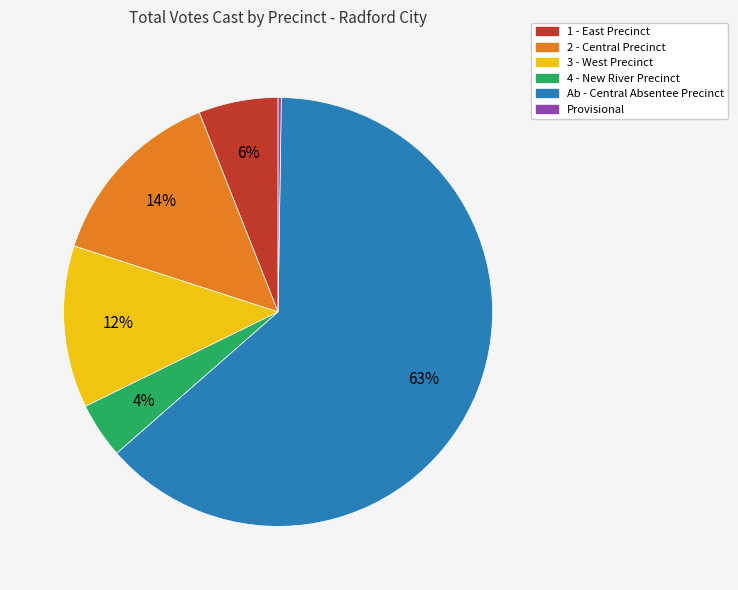

Between Ab - Central Absentee Precinct and 2 - Central Precinct, which is larger?

Ab - Central Absentee Precinct